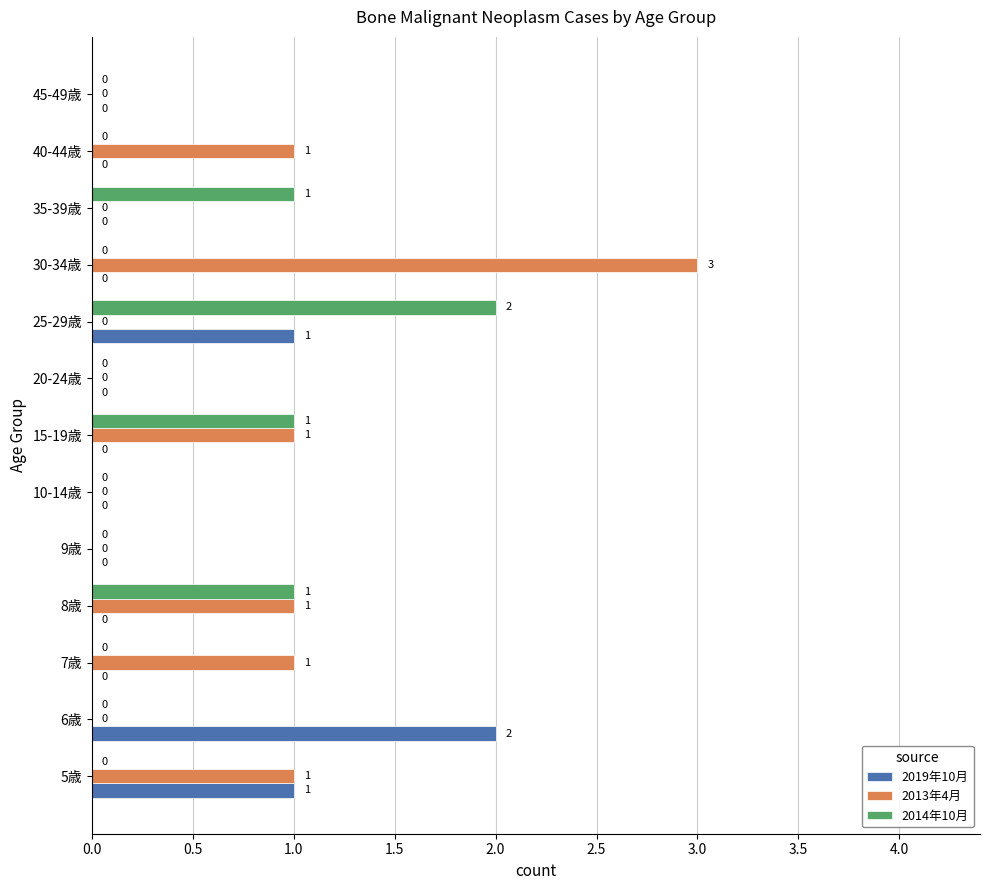

How many 2019年10月 values are between 0 and 1?

12